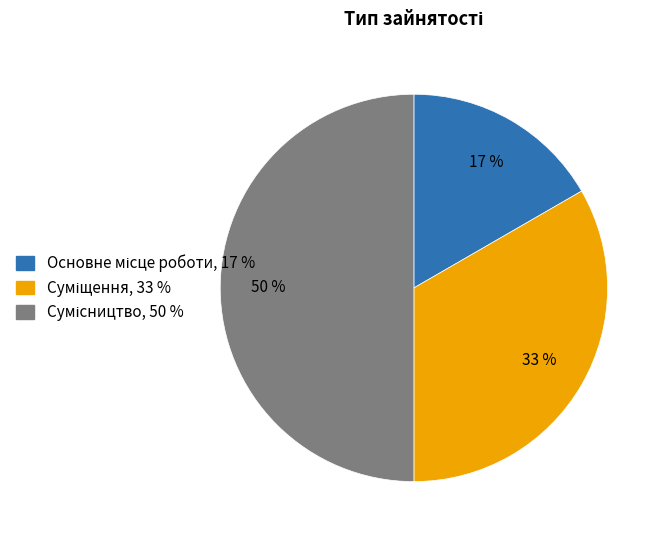

To the nearest percent, what is the difference between the largest and smallest slice percentages?

33%